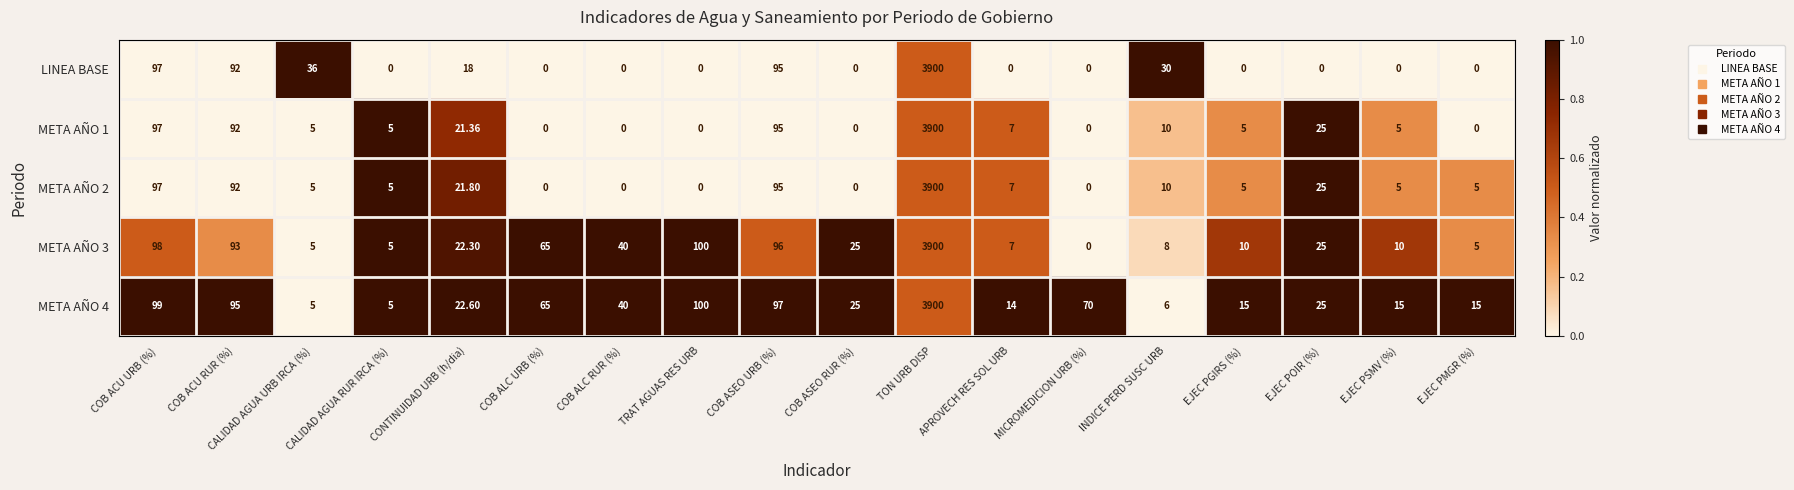

What is the difference between the highest and lowest values at COB ALC URB (%)?

65.0